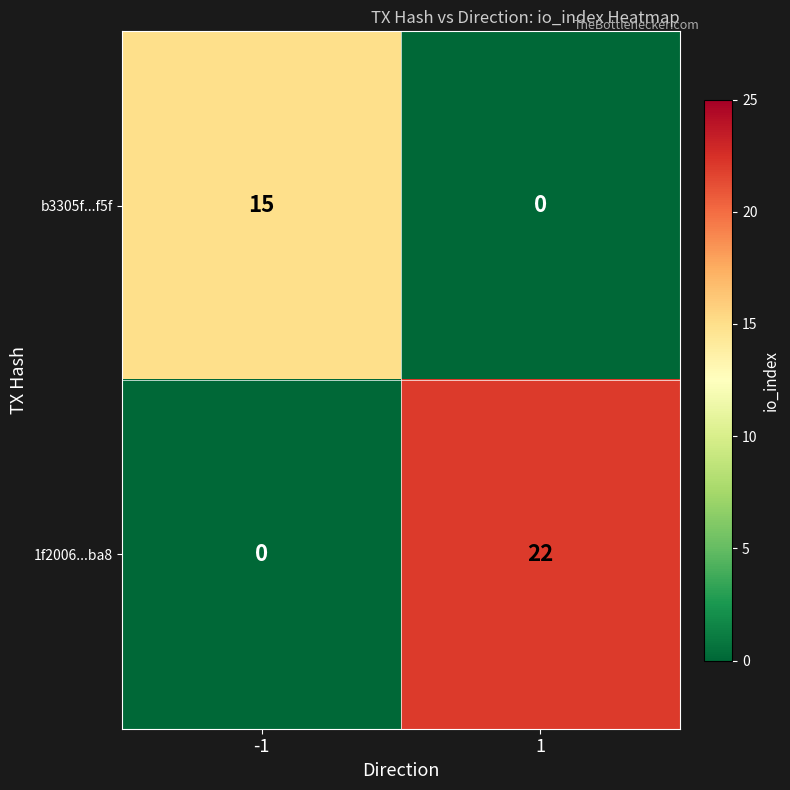

Which series has the widest spread of values?

1f2006...ba8